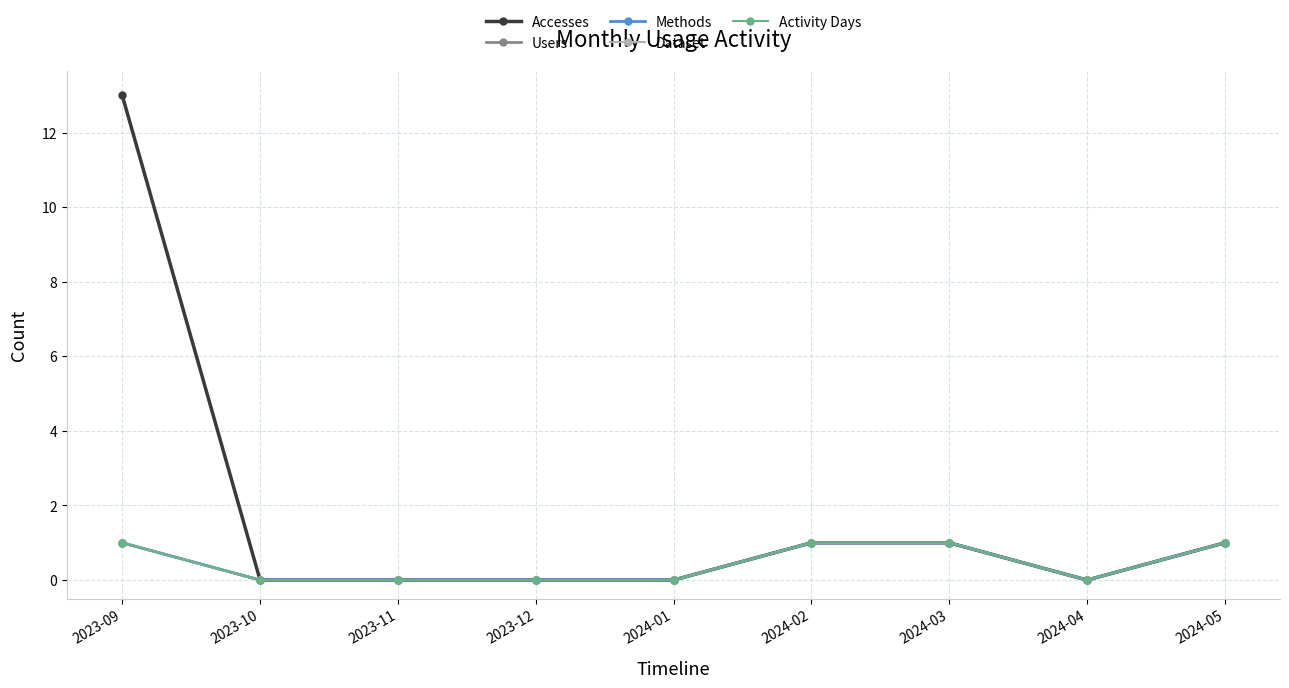

True or false: Accesses has more than 2 points higher than both neighbors.

False